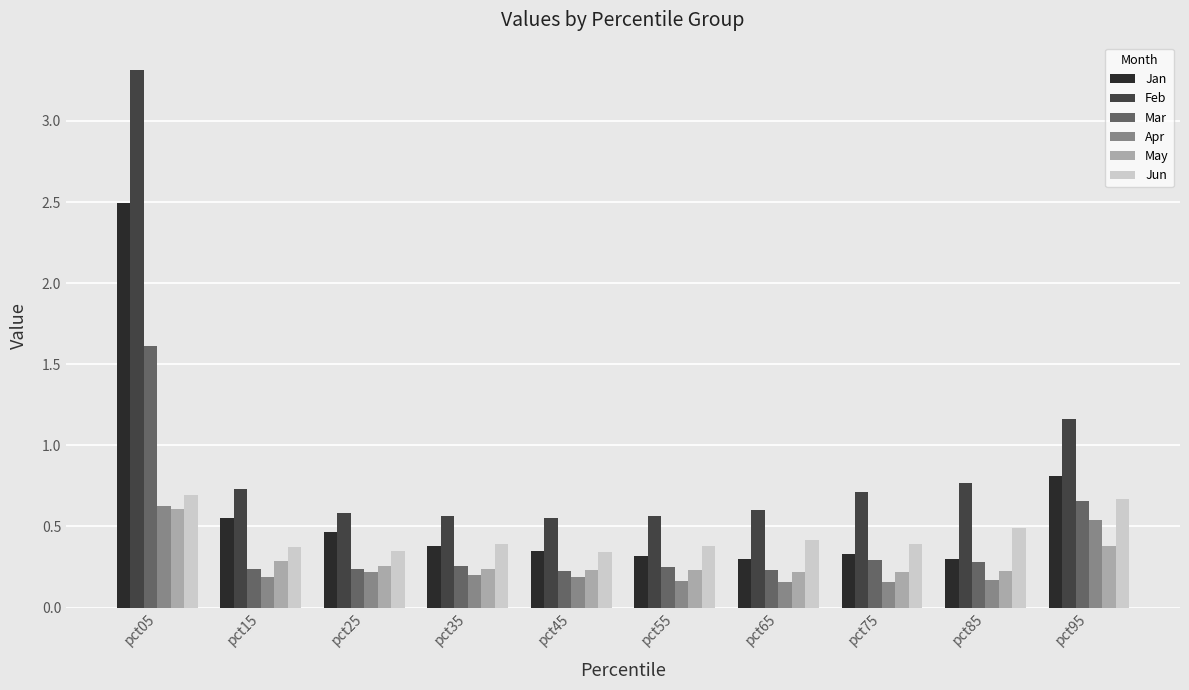

How many series are shown in this chart?

6